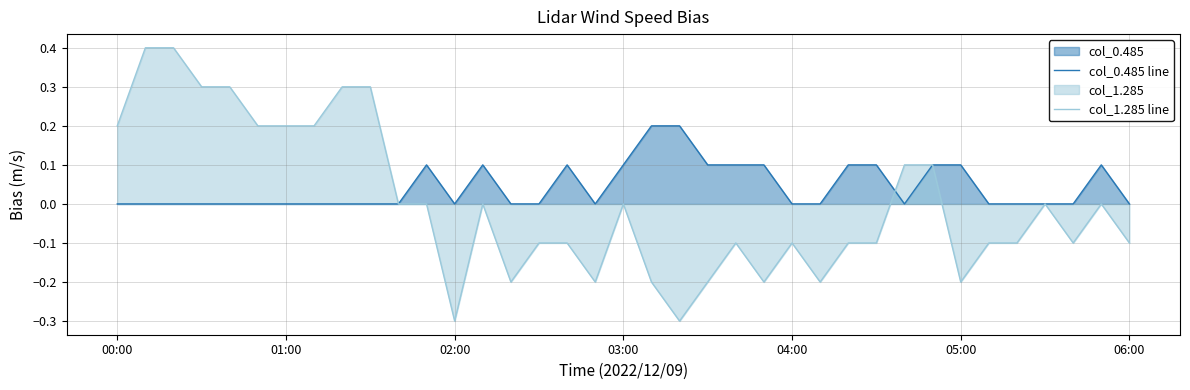

What is the highest value of the col_1.285 line series?

0.4